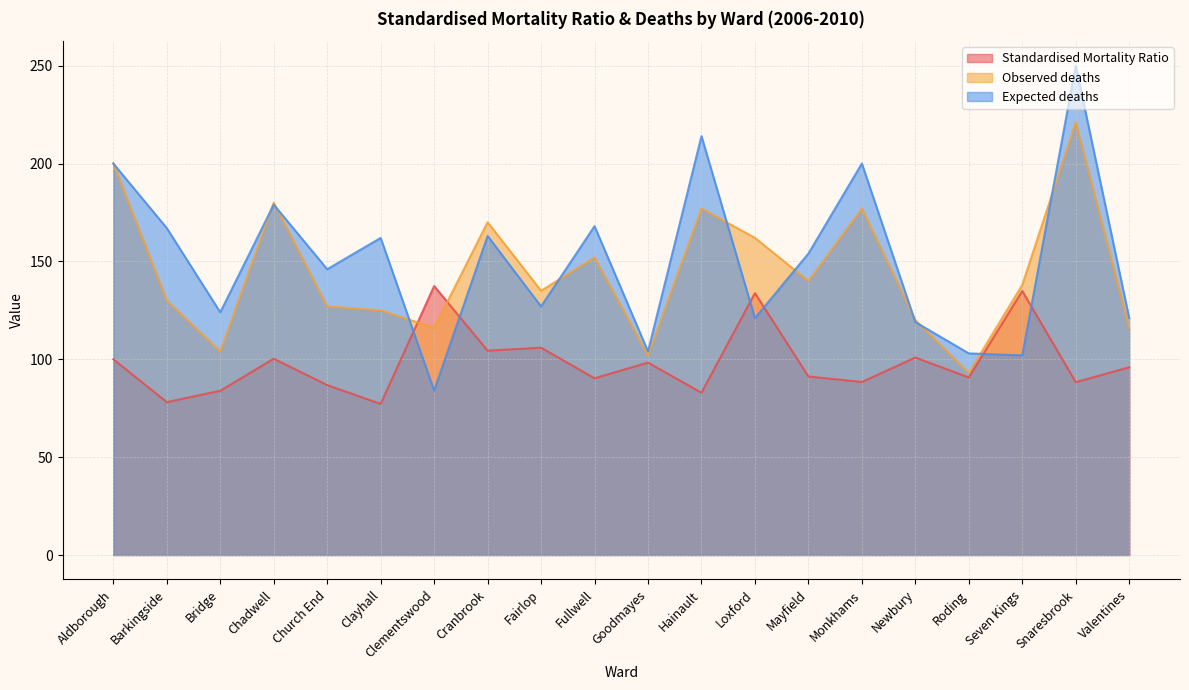

How many values in the Expected deaths series are below 154?

10